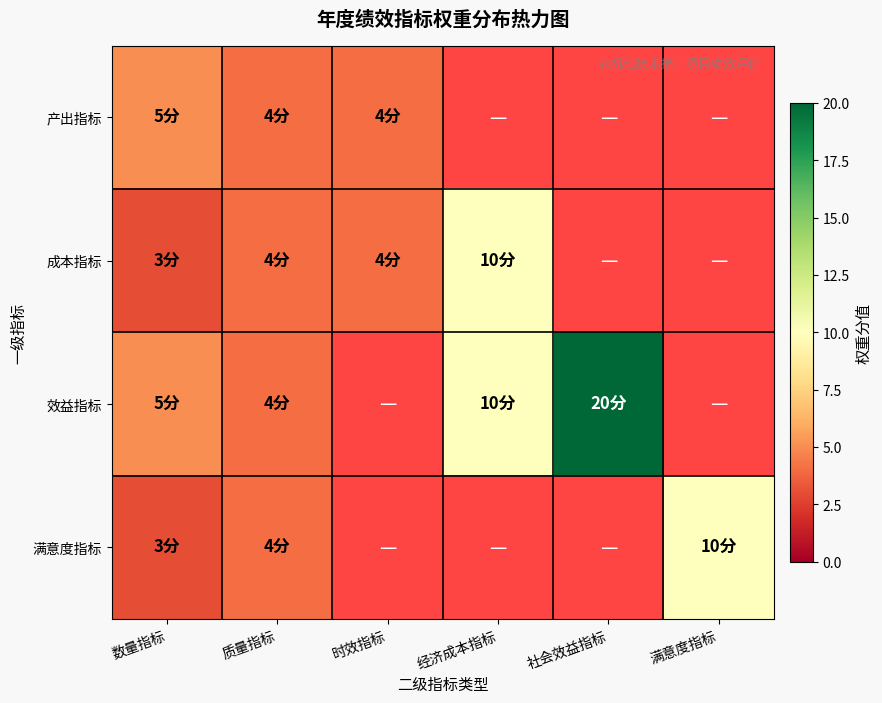

At how many categories does at least one series exceed 5?

3